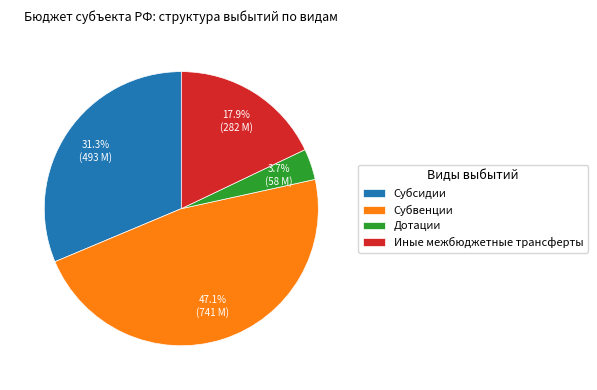

To the nearest percent, what is the combined percentage of Иные межбюджетные трансферты and Субвенции?

65%